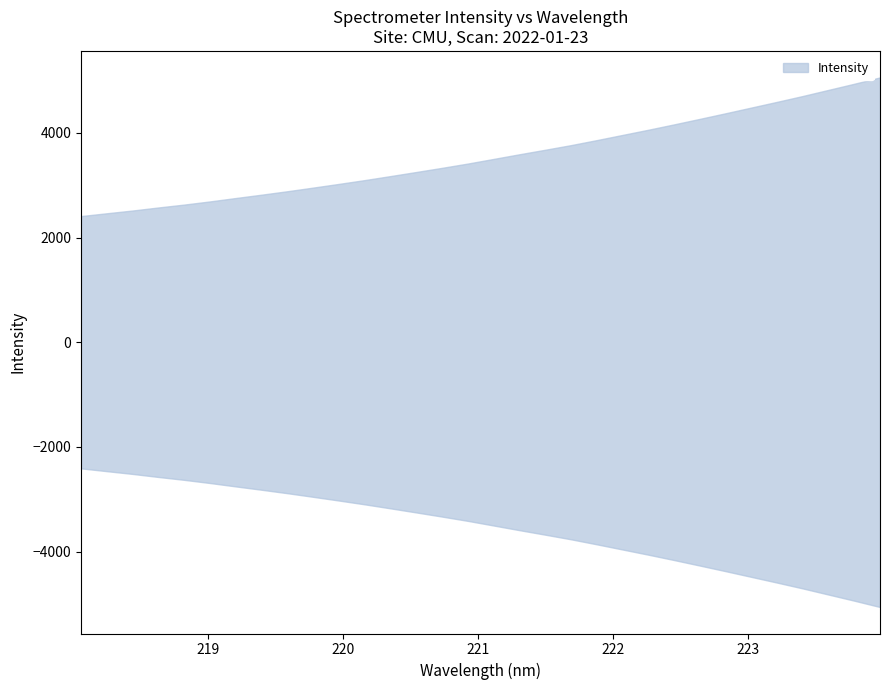

How many data points does each series have?

32